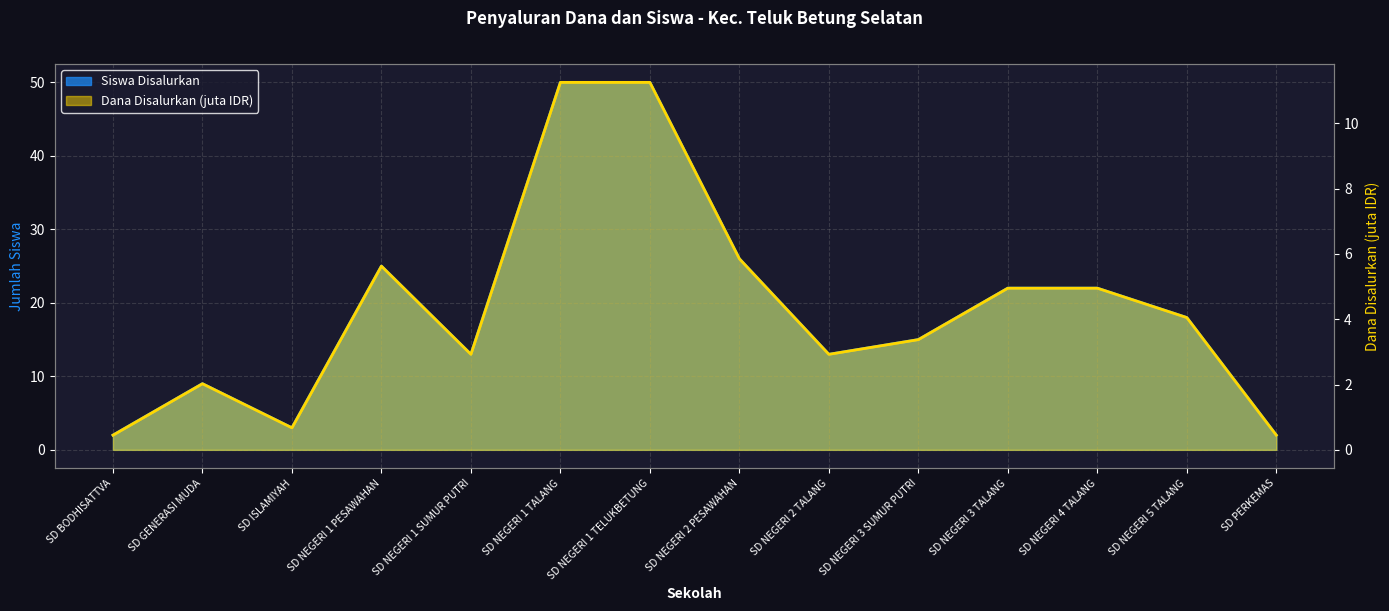

How many values in the Dana Disalurkan series are below 4?

7